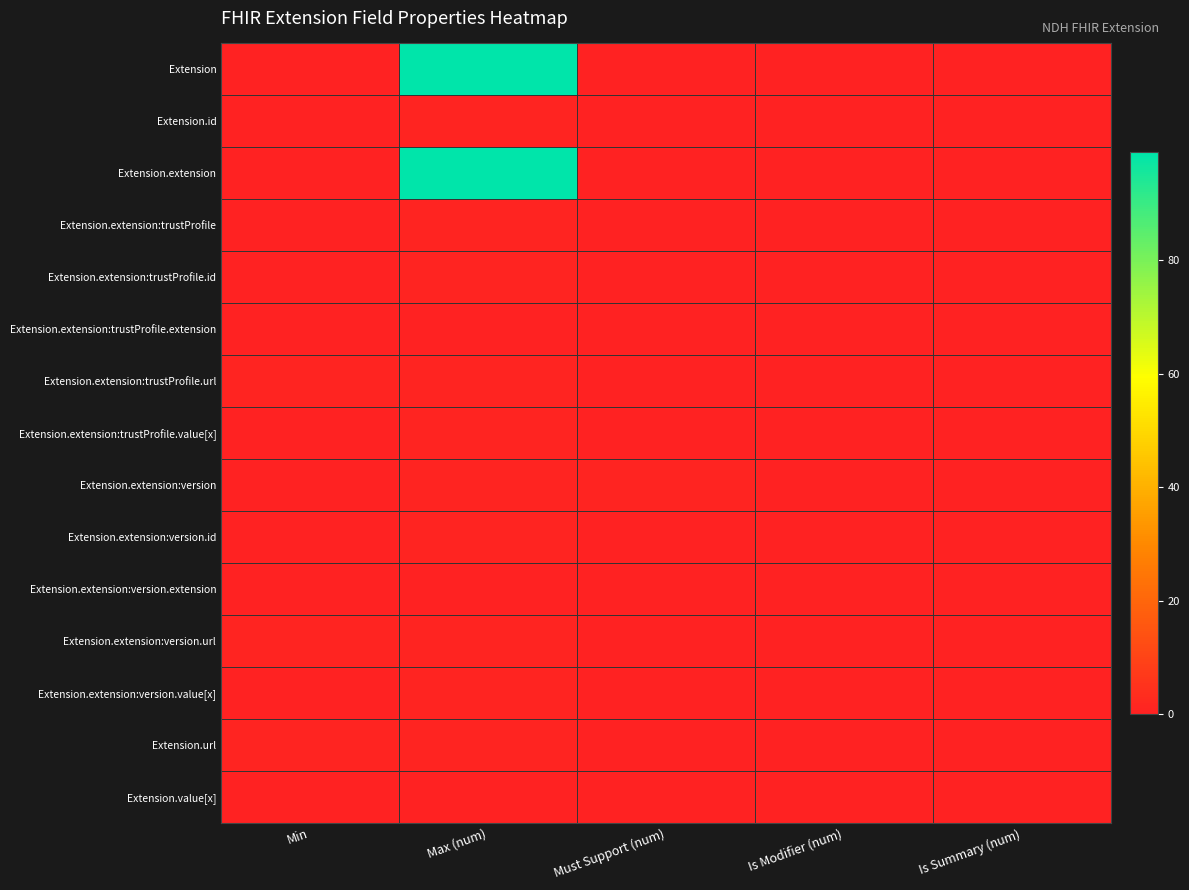

List the series in order of their peak value, lowest first.

Extension.extension:trustProfile.extension, Extension.extension:version.extension, Extension.value[x], Extension.id, Extension.extension:trustProfile, Extension.extension:trustProfile.id, Extension.extension:trustProfile.url, Extension.extension:trustProfile.value[x], Extension.extension:version, Extension.extension:version.id, Extension.extension:version.url, Extension.extension:version.value[x], Extension.url, Extension, Extension.extension